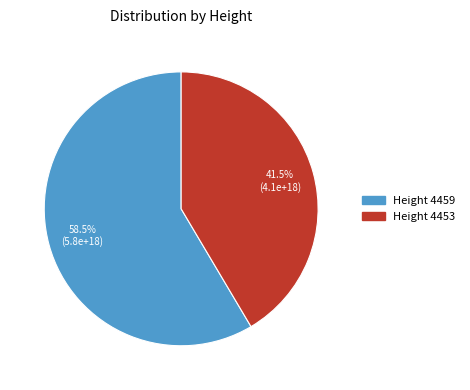

Is there a majority slice in this chart?

Yes